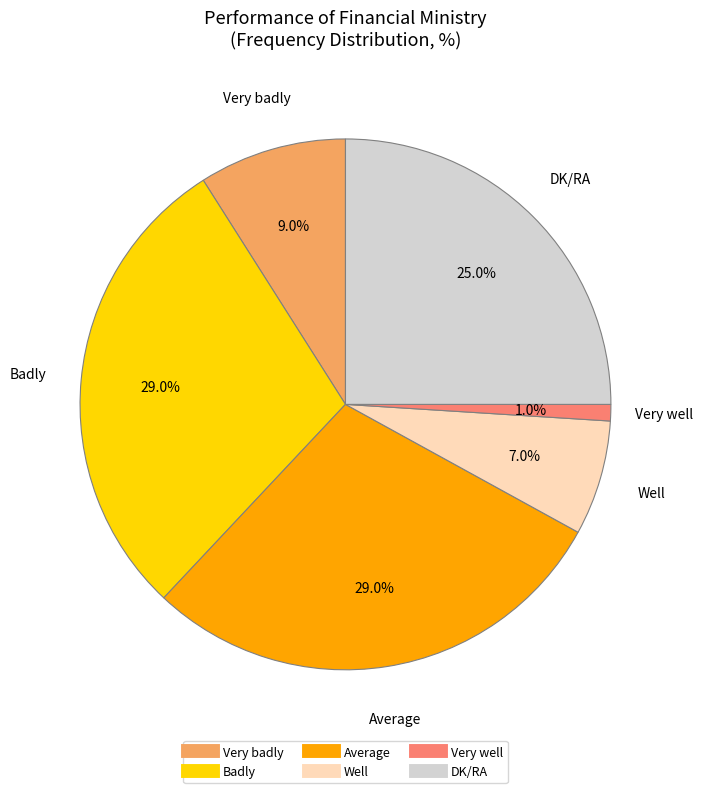

Which has a higher value, DK/RA or Well?

DK/RA